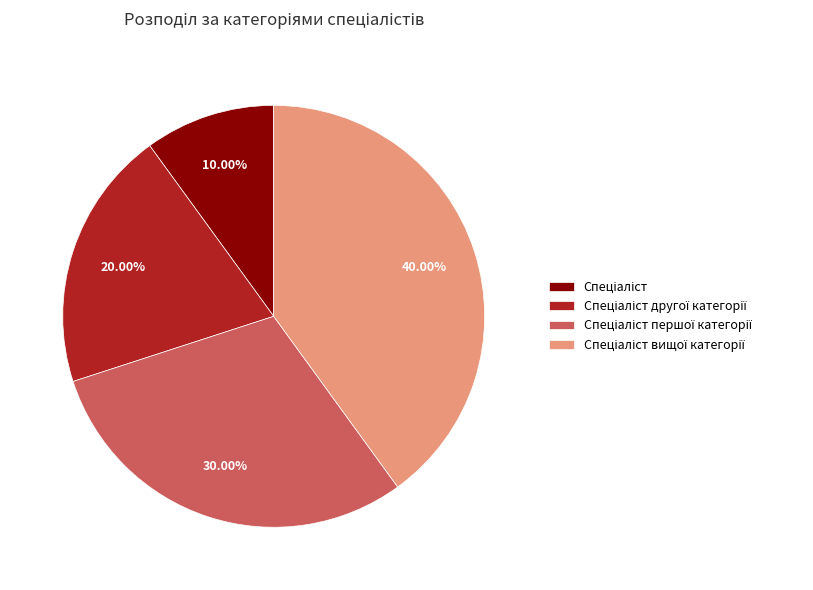

Is there any slice that represents more than half of the pie?

No